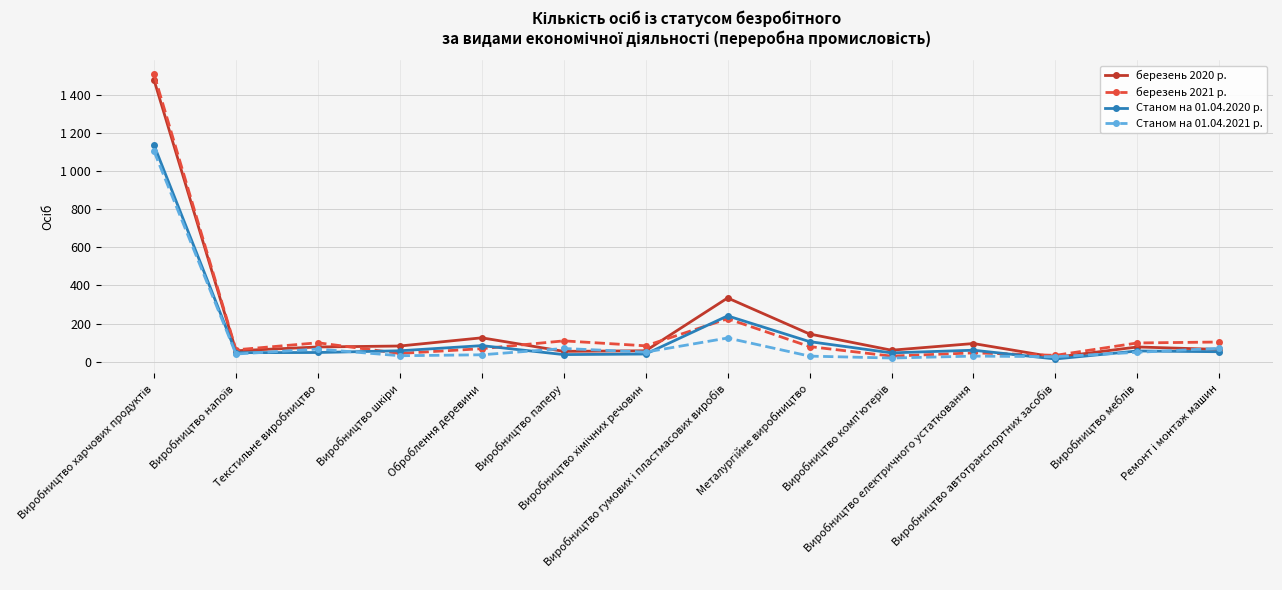

What is the greatest value displayed?

1507